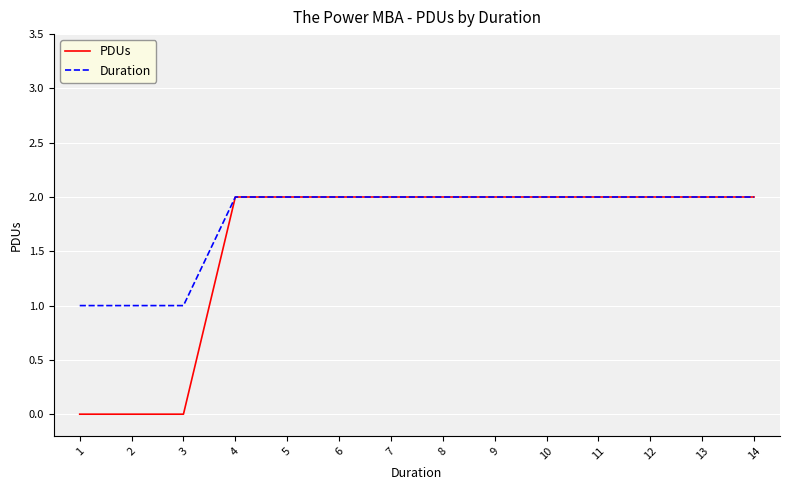

Is the value of PDUs at 11 greater than the value of Duration at 3?

Yes